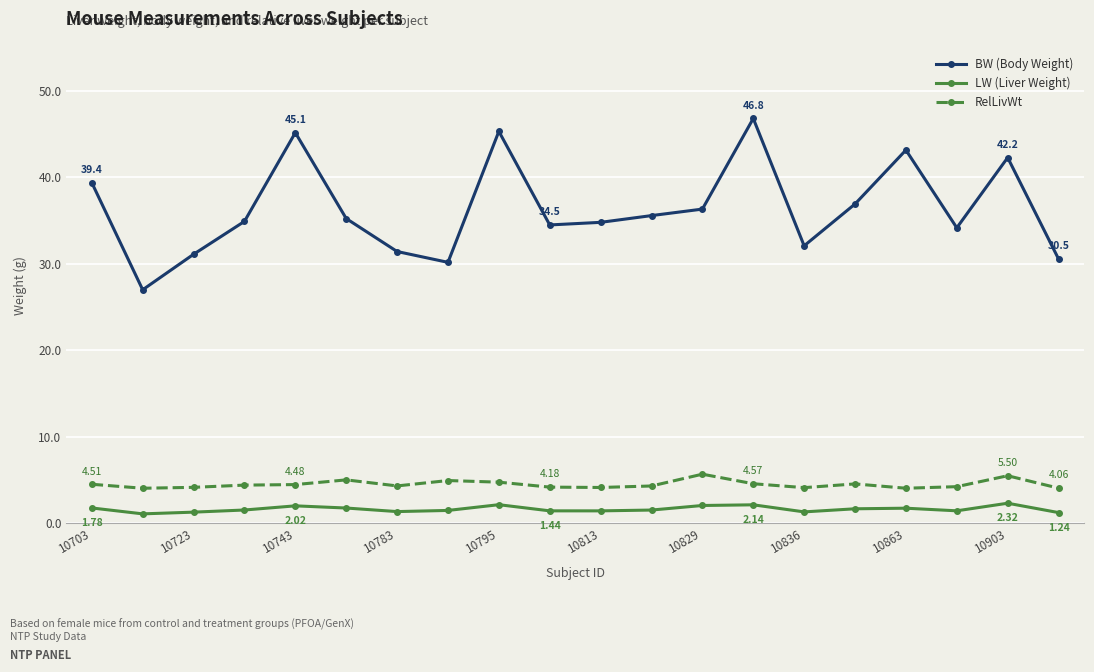

What is the value of the LW (Liver Weight) point at the 10th from the left?

1.4